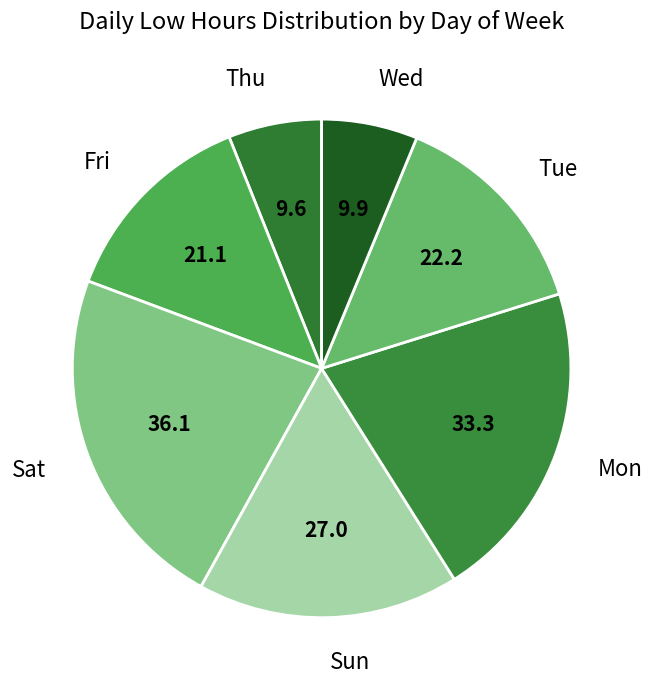

Is the sum of Sat and Fri greater than half?

No